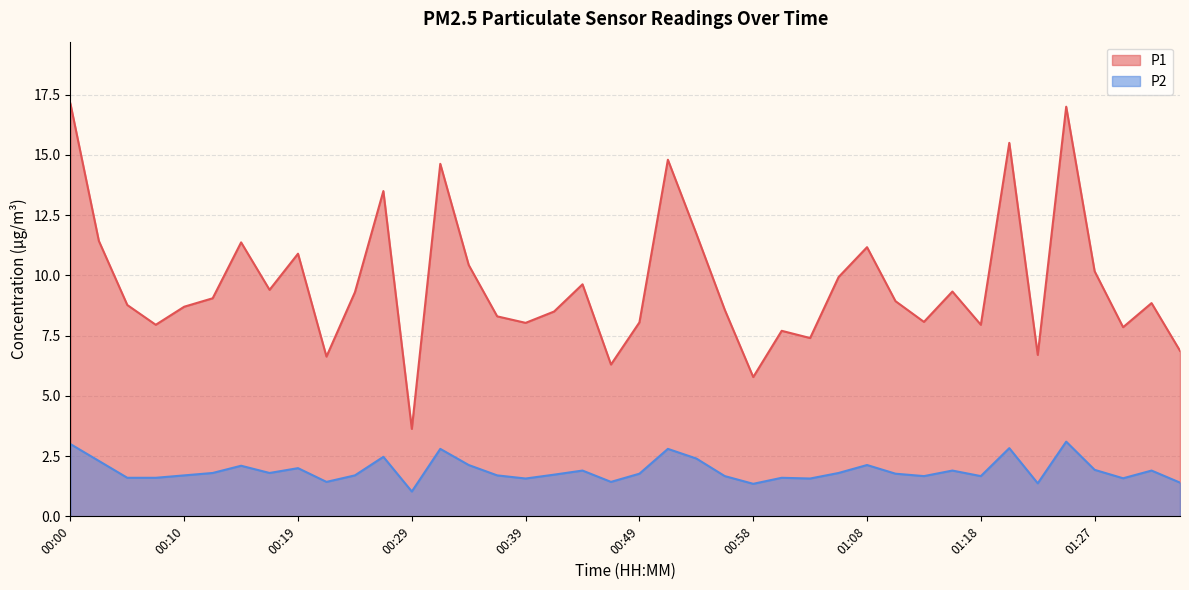

What is the difference between the highest and lowest values at 00:56?

6.9